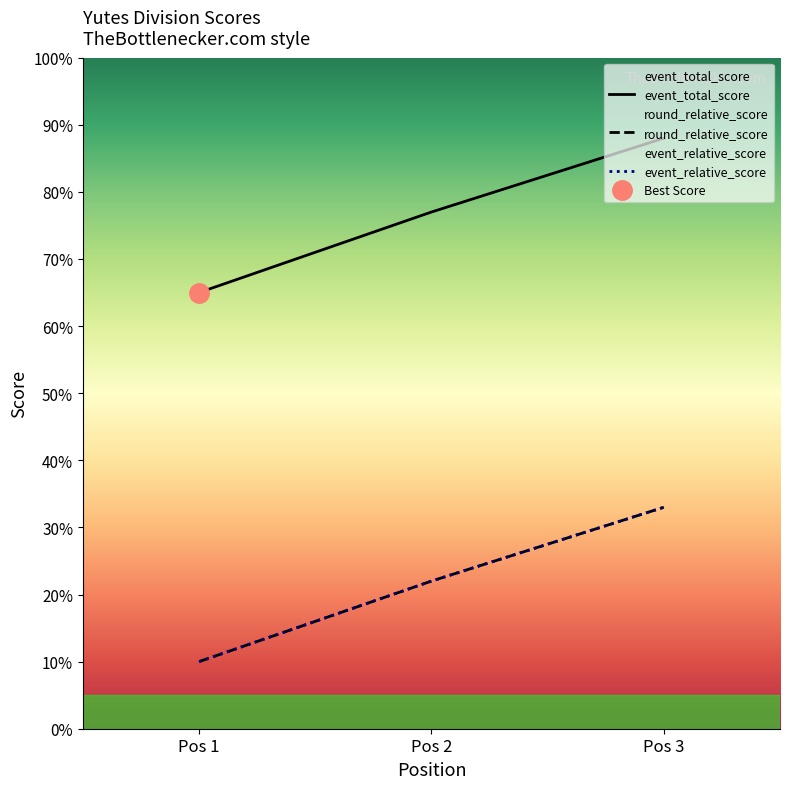

Is it true that event_total_score equals 65 at Pos 1?

True